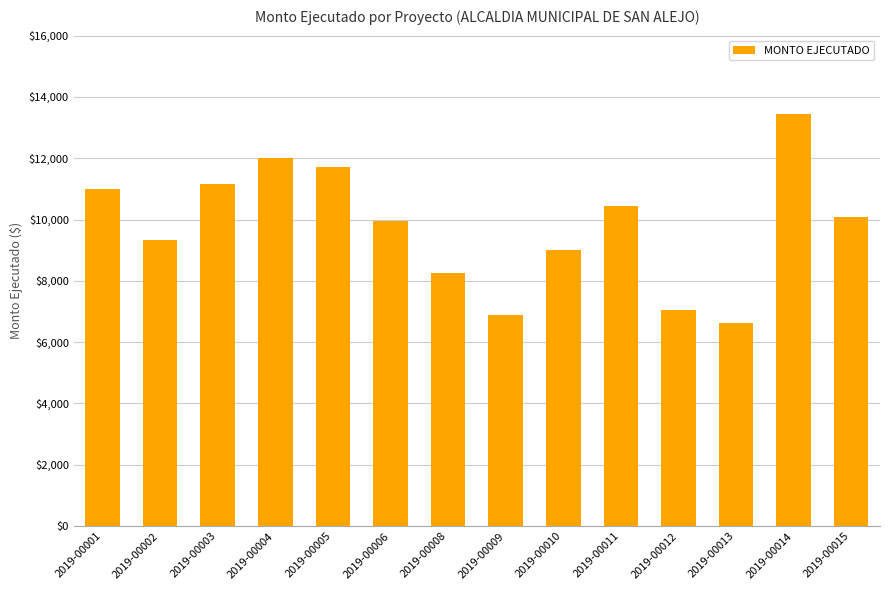

What is the value of the 9th bar from the left?

8997.0